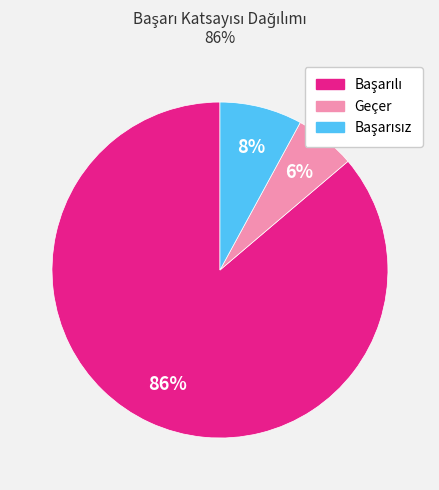

Is there any slice that represents more than half of the pie?

Yes